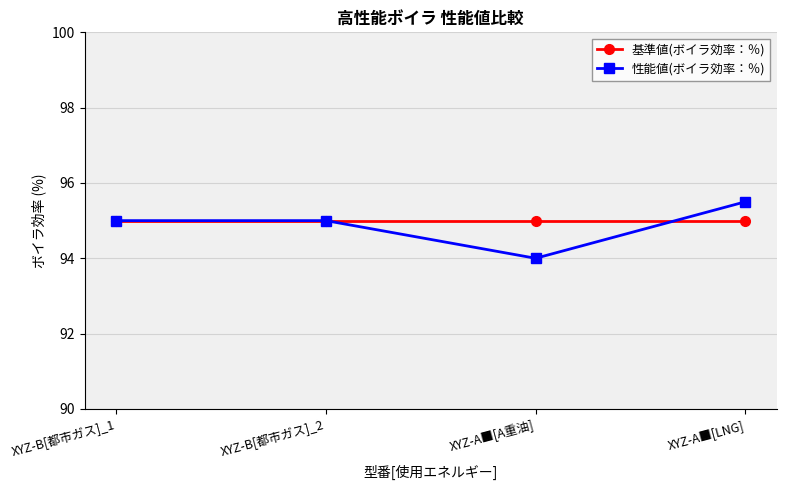

True or false: 基準値(ボイラ効率：％) has a value of 143.5 at XYZ-B[都市ガス]_1.

False